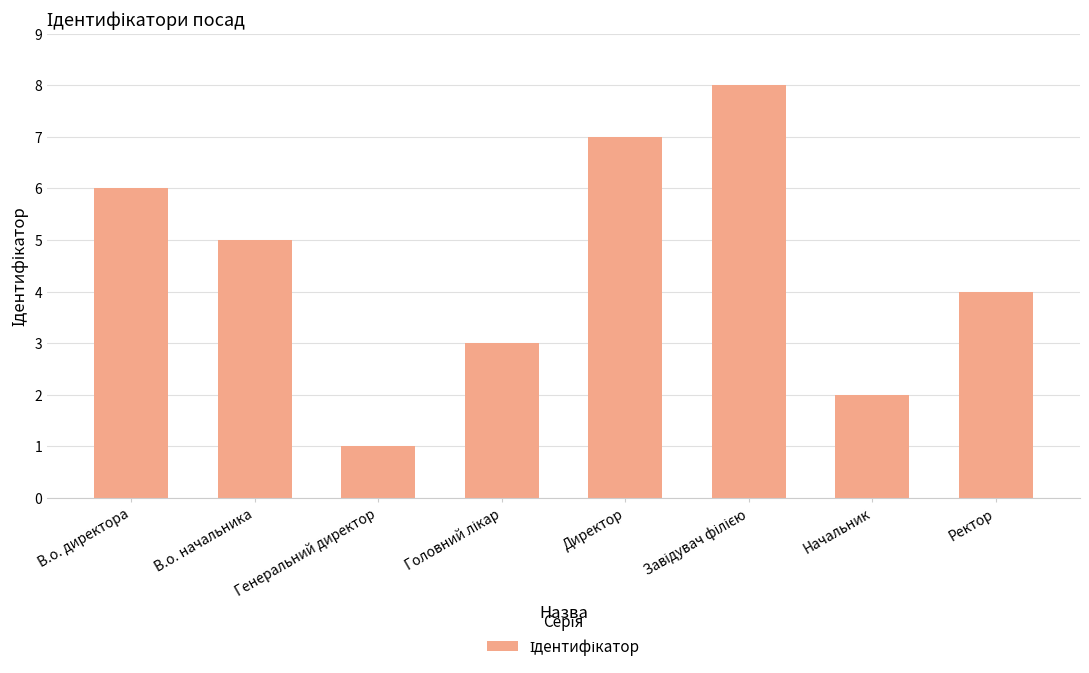

What is the difference between the maximum and minimum values?

7